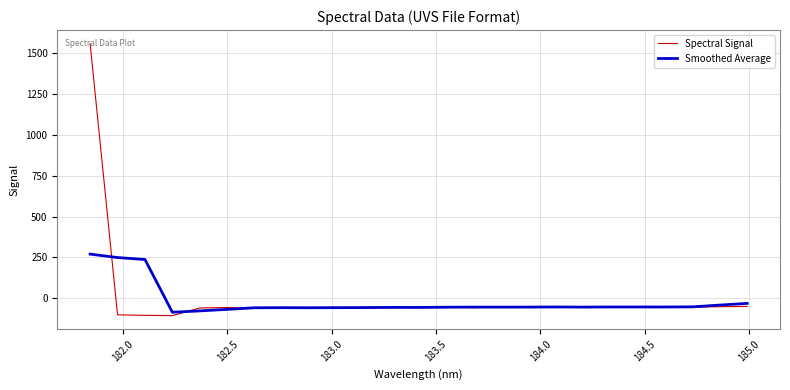

Rank the series by their maximum value, from highest to lowest.

Spectral Signal, Smoothed Average